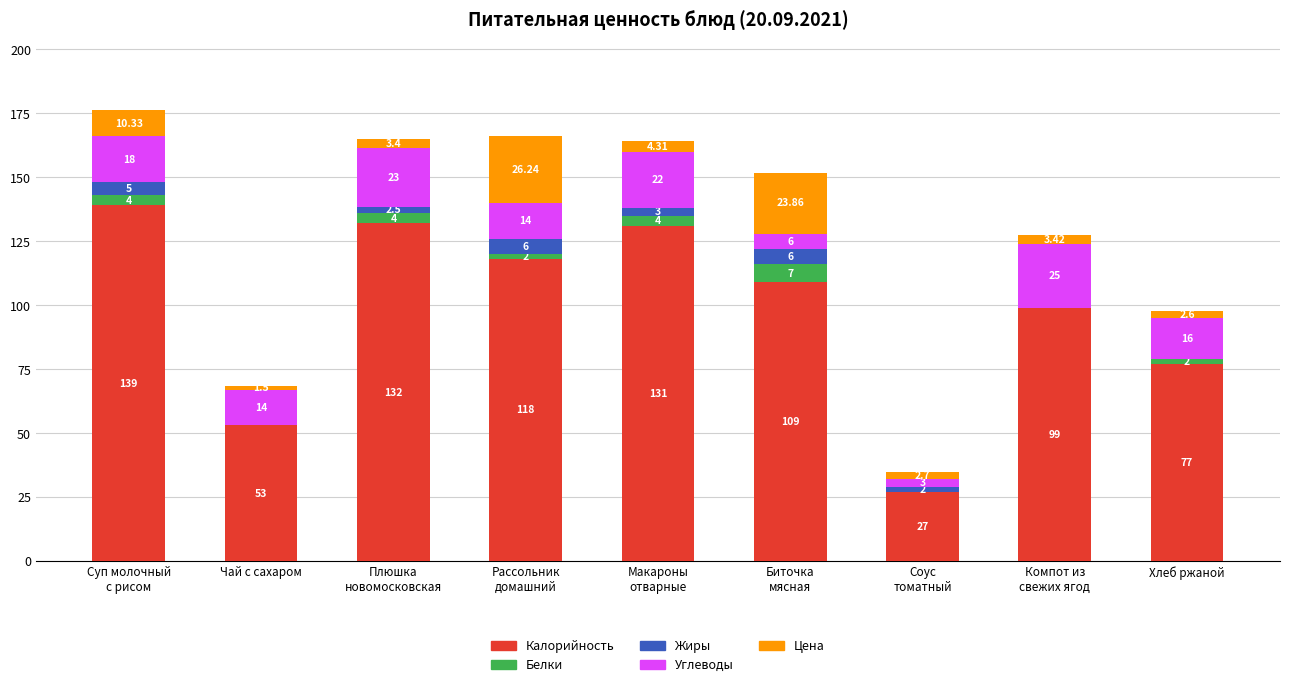

What is the sum of all Калорийность values?

885.0